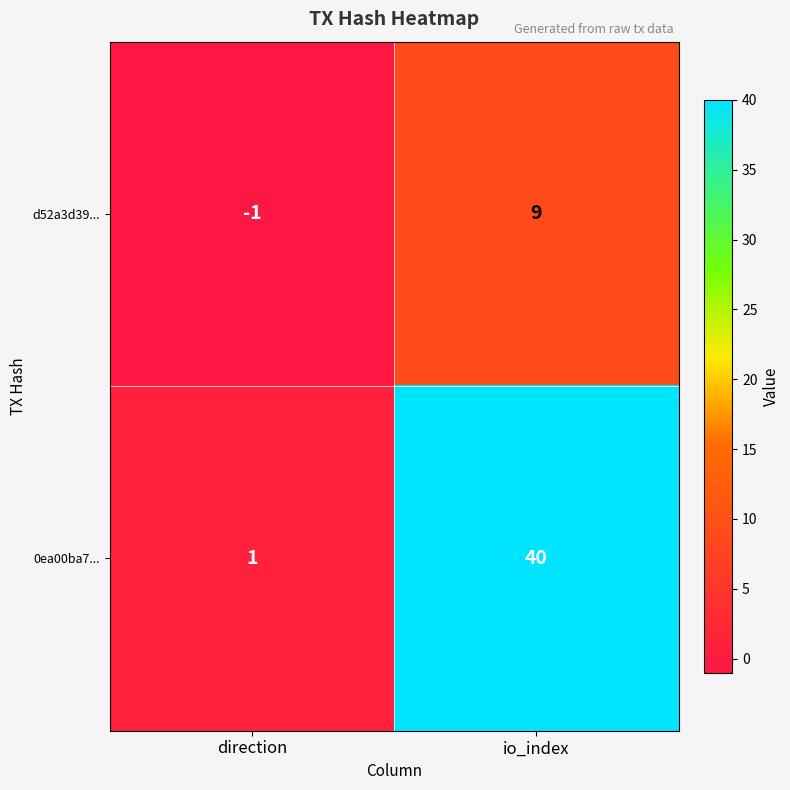

Which series has the largest total across all categories?

0ea00ba7...